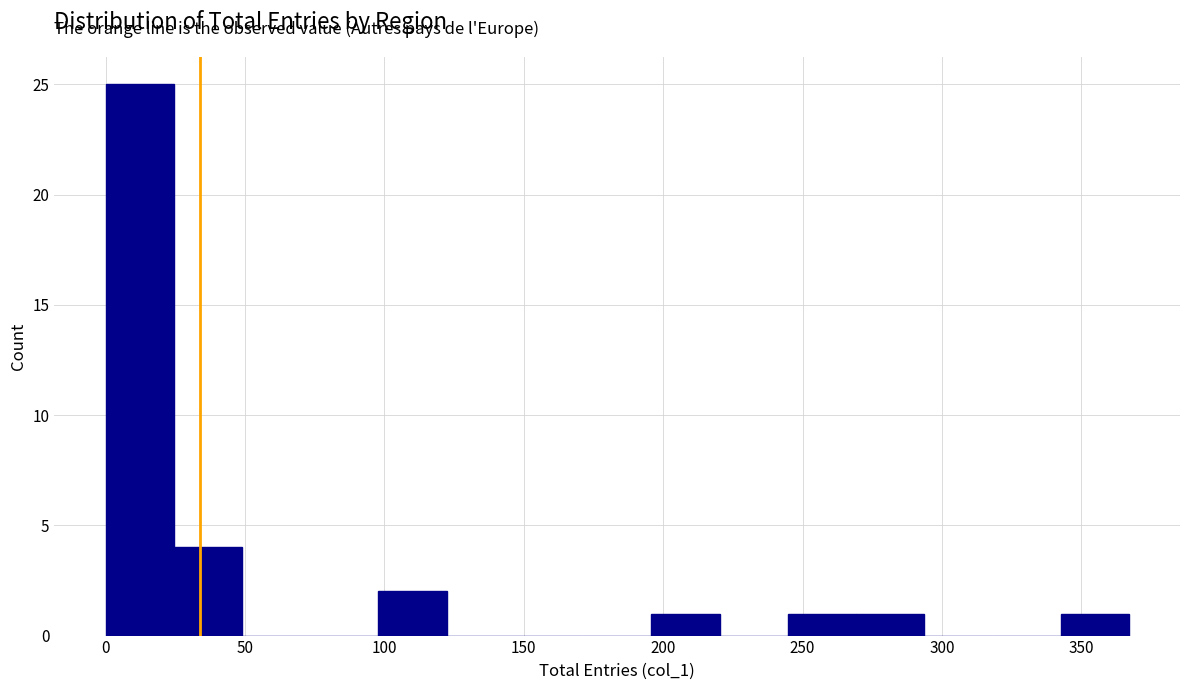

How tall is the bar that spans 25 to 50 on the x-axis? Neither the bar edges nor the heights are printed on the chart, so give them approximately, as read against the axes.

4